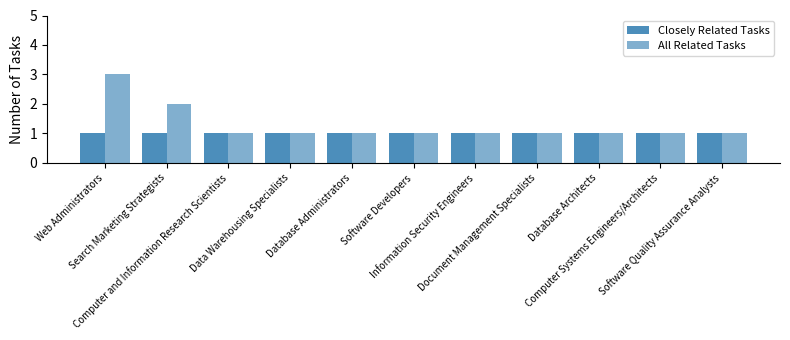

How many distinct data groups are displayed?

2